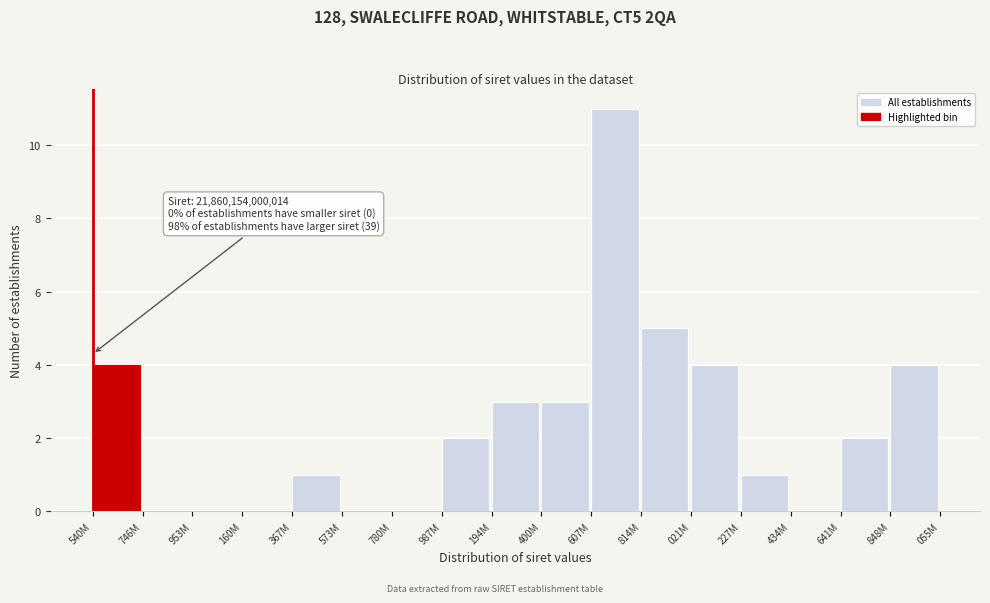

Reading left to right, extract all data points from this chart.

540M=4	746M=0	953M=0	160M=0	367M=1	573M=0	780M=0	987M=2	194M=3	400M=3	607M=11	814M=5	021M=4	227M=1	434M=0	641M=2	848M=4